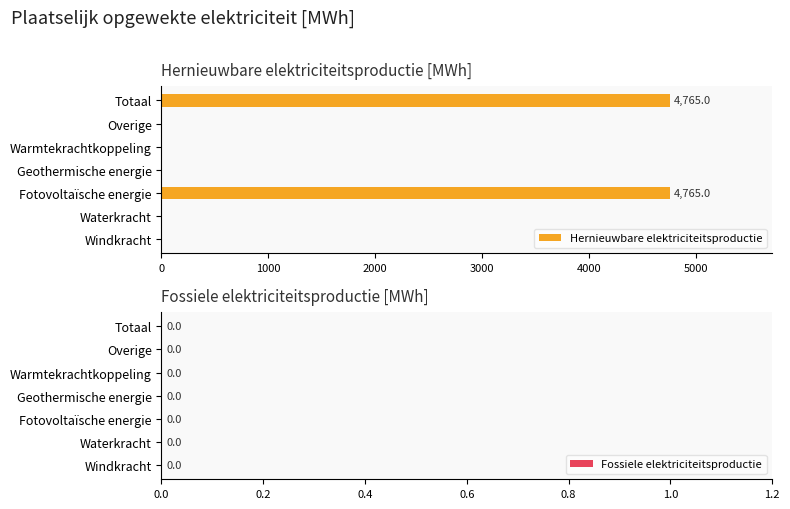

Are the bars horizontal?

Yes